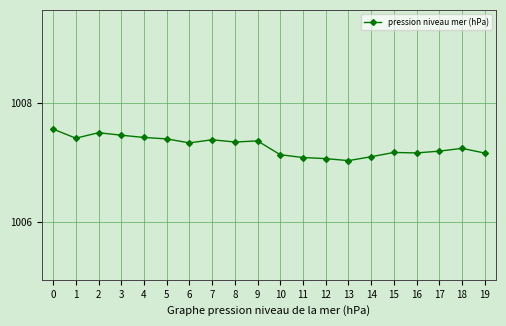

What is the value of the 8th point from the left?

1007.4